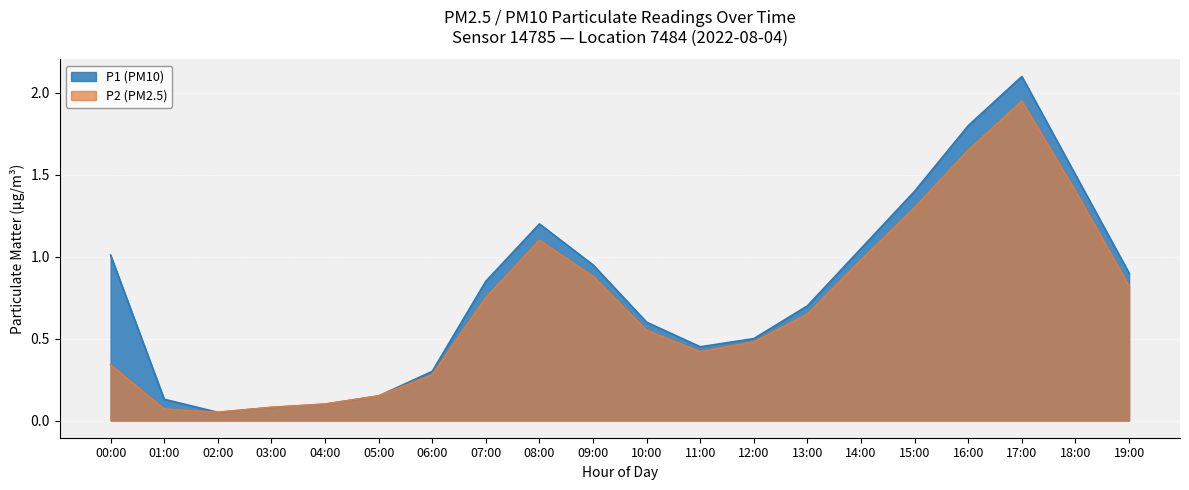

At which category does the data reach its first local valley?

02:00